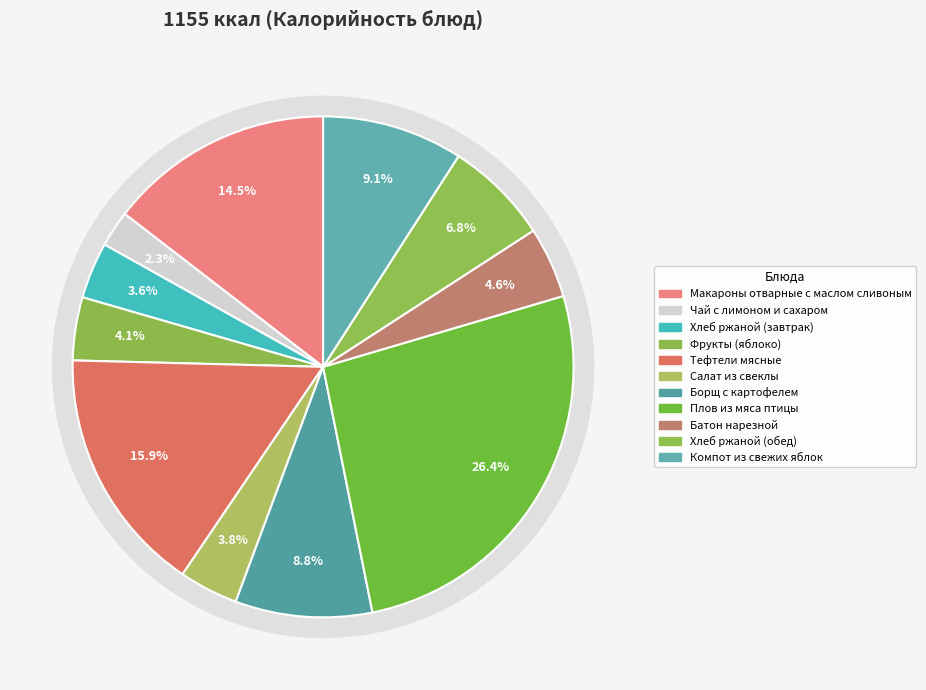

What percentage is the Фрукты (яблоко) slice, to the nearest percent?

4%